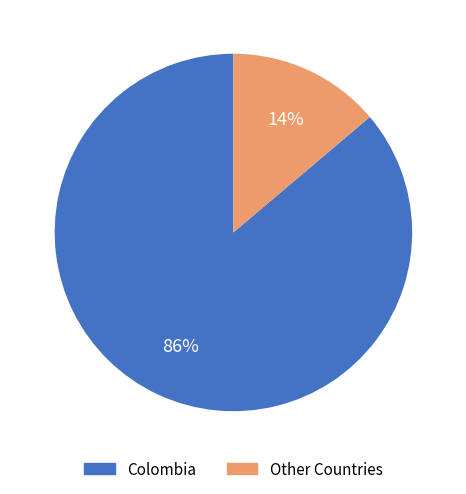

To the nearest percent, what is the average slice percentage?

50%